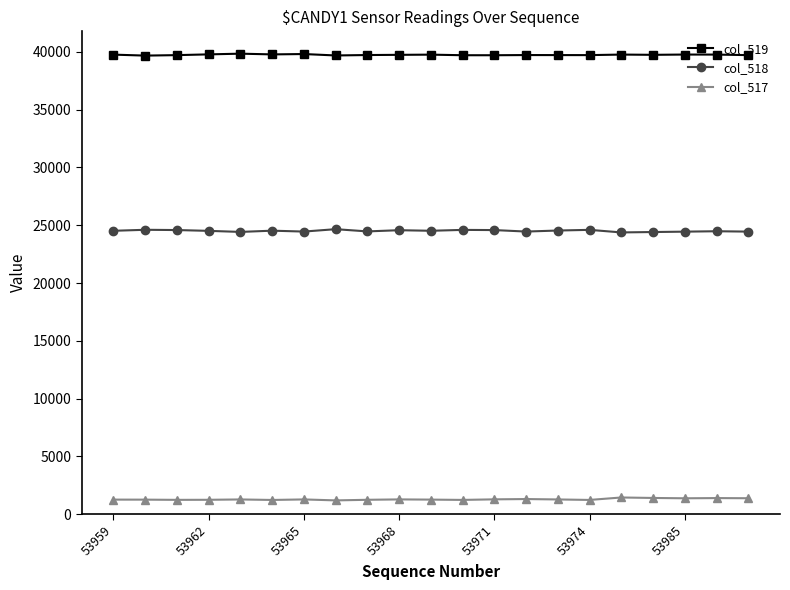

What is the difference between the maximum and minimum values in the col_517 series?

252